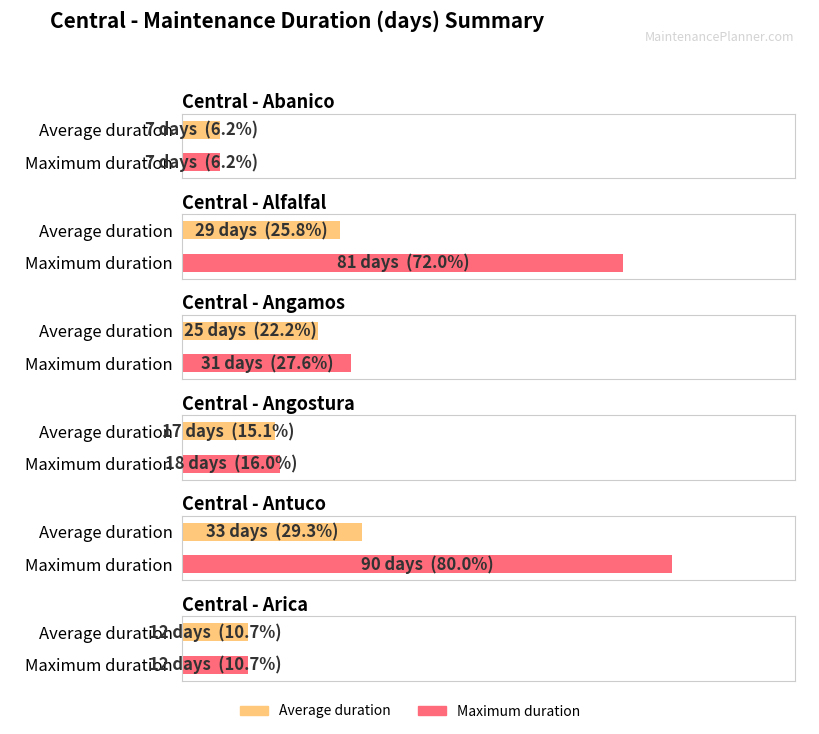

True or false: Average utilization has a value of 11 at Angostura U1-2.

False